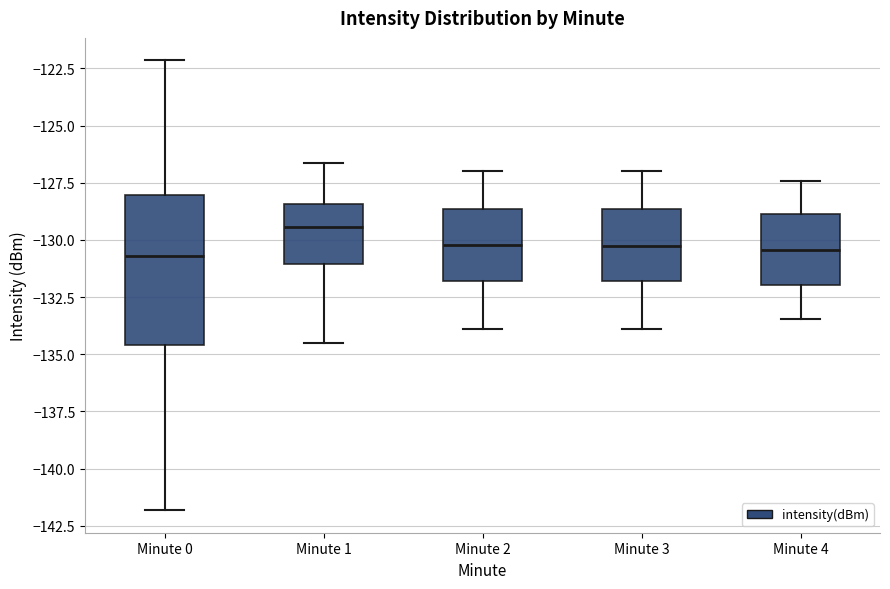

Reading left to right, transcribe this box plot: for each box, give where its median line is, the range the box spans, and where its two whiskers end, as read against the y-axis. The values are not printed on the chart, so give them approximately, as read against the axis.

Minute 0: median -130.5, box -134.5 to -128.0, whiskers -142.0 to -122.0
Minute 1: median -129.5, box -131.0 to -128.5, whiskers -134.5 to -126.5
Minute 2: median -130.0, box -132.0 to -128.5, whiskers -134.0 to -127.0
Minute 3: median -130.5, box -132.0 to -128.5, whiskers -134.0 to -127.0
Minute 4: median -130.5, box -132.0 to -129.0, whiskers -133.5 to -127.5